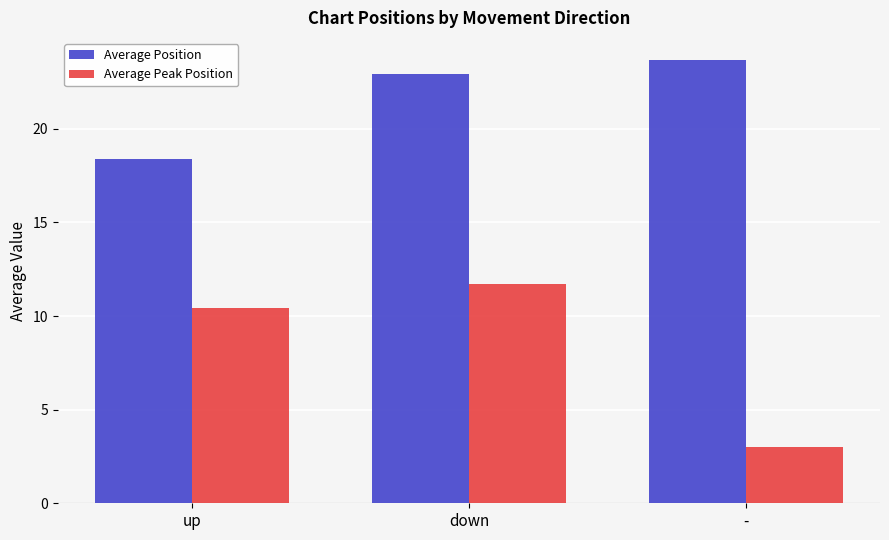

How many distinct data groups are displayed?

2